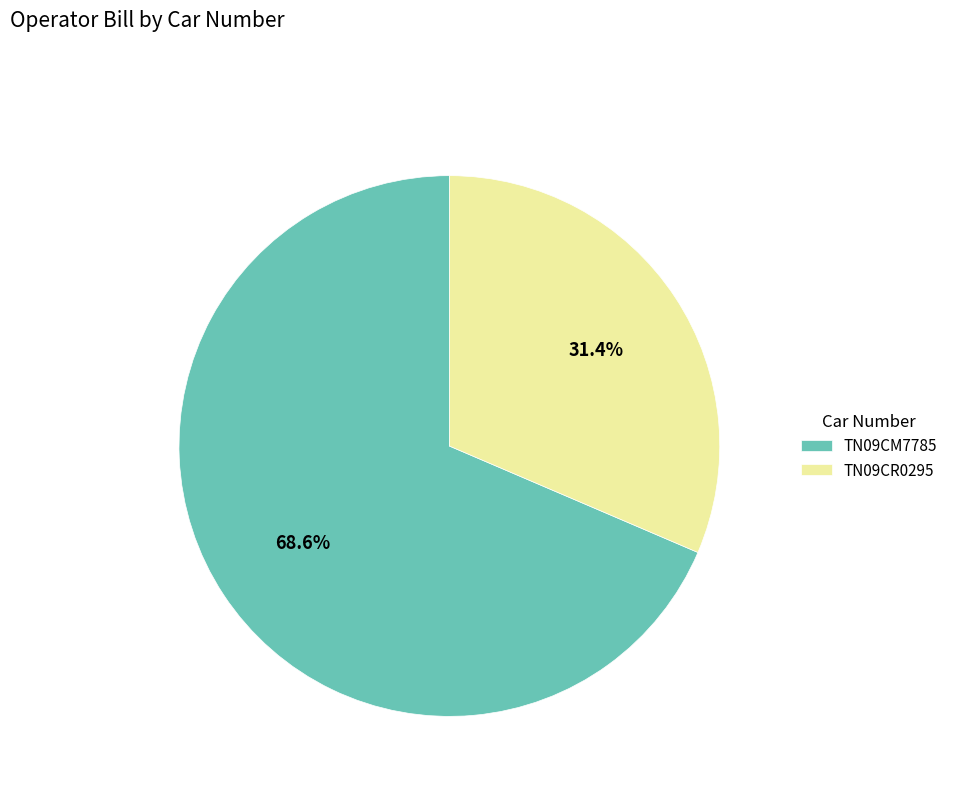

Which category has the biggest portion of the pie?

TN09CM7785